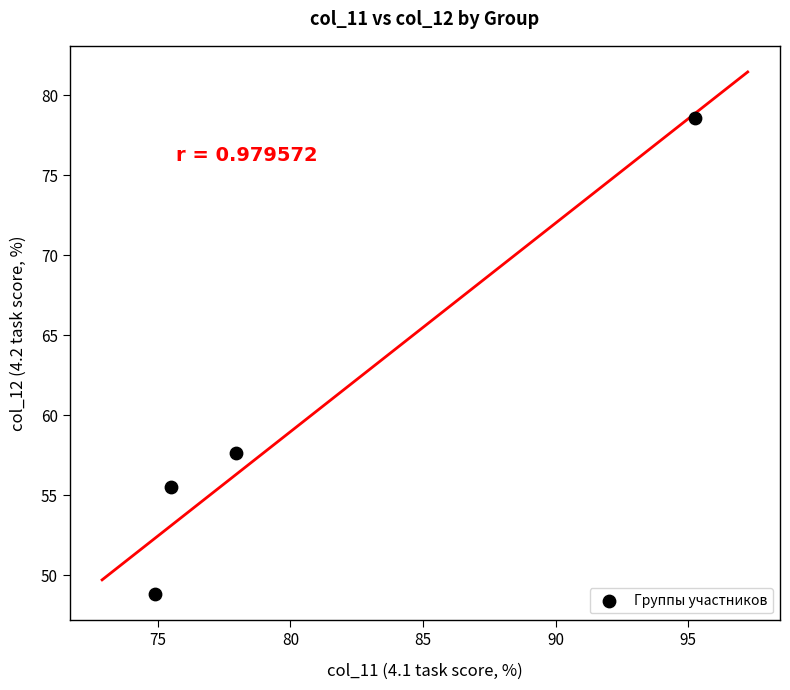

What Y value in the scatter plot is closest to 63?

57.7